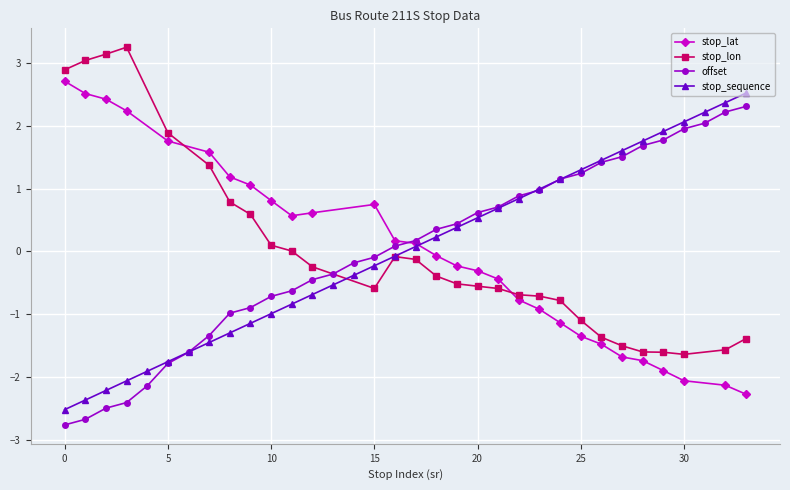

True or false: stop_sequence has more than 2 points higher than both neighbors.

False